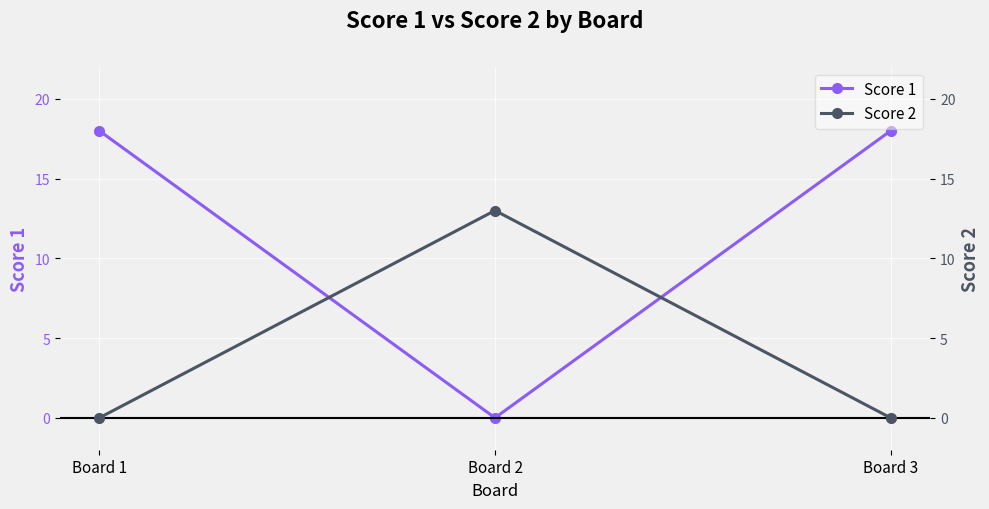

Does the chart display data point markers on the line(s)?

Yes